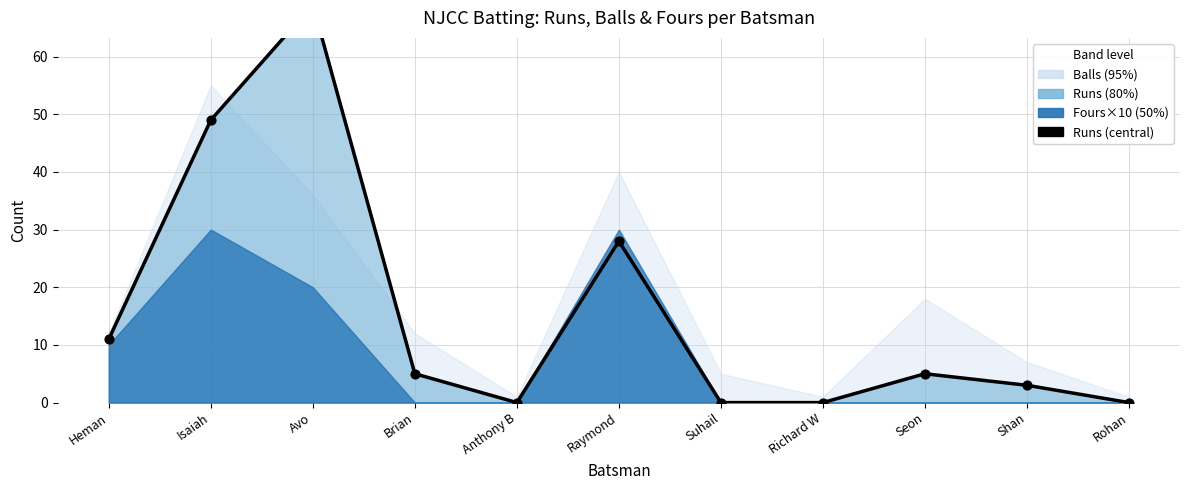

What is the change in value from Brian to Raymond?

+23